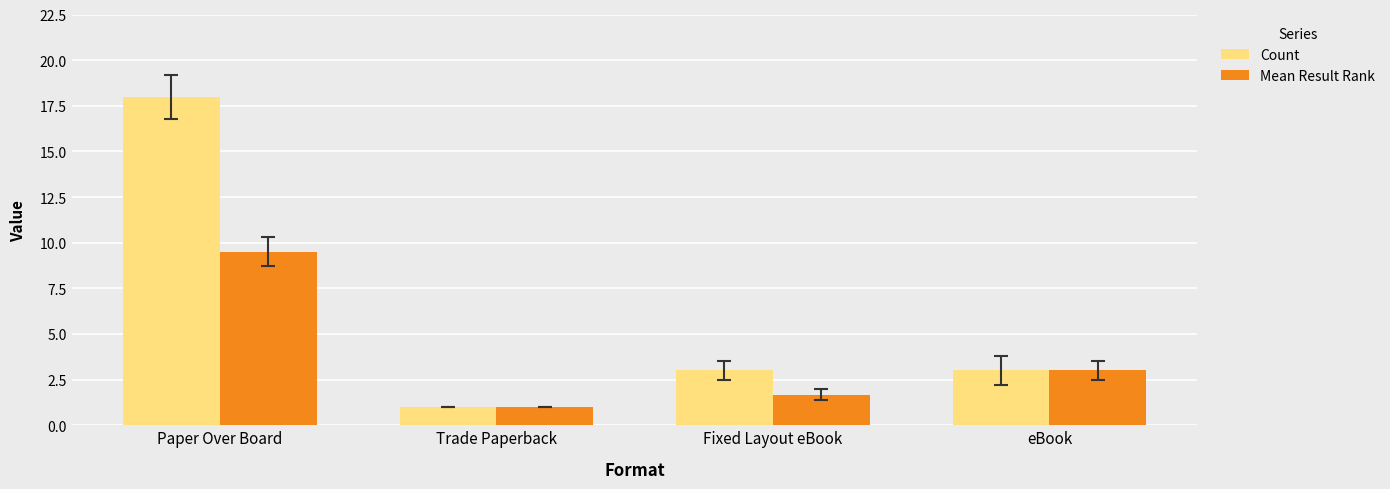

What is the difference between the second highest and second lowest values in the Mean Result Rank series?

1.3